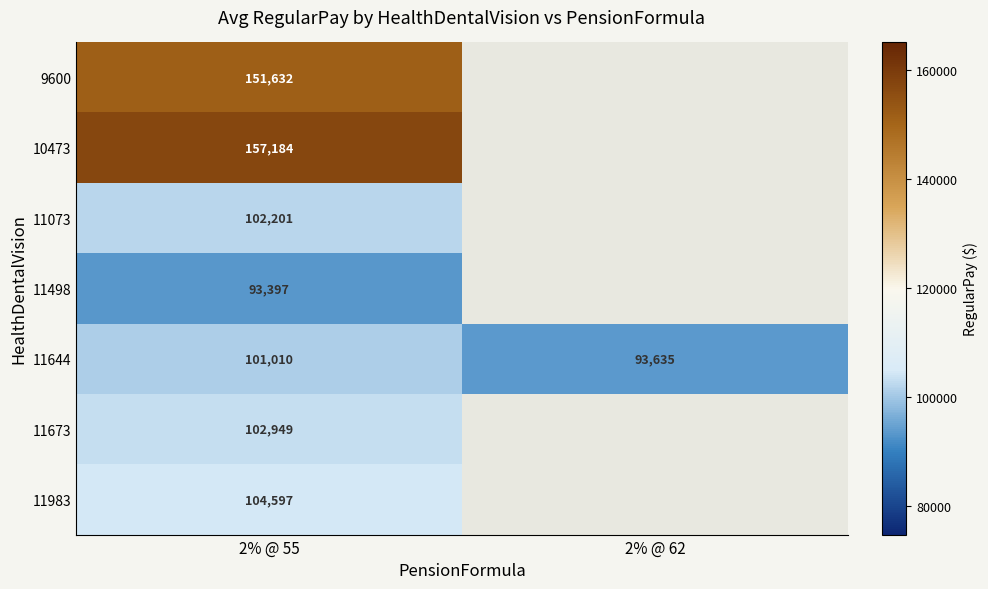

What is the spread (max minus min) of values at 2% @ 55?

63787